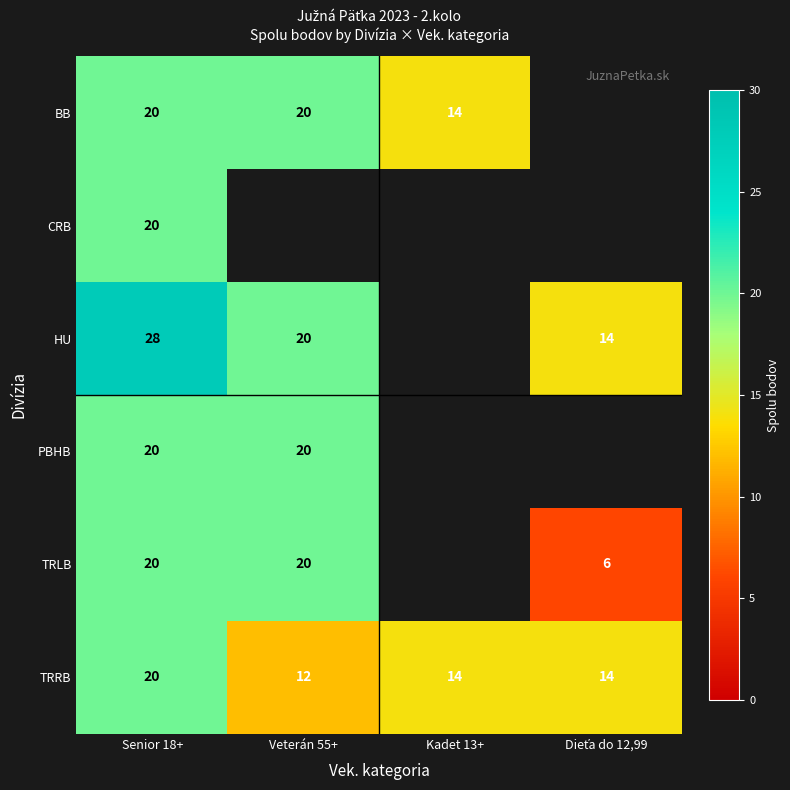

The value of HU at Veterán 55+ is 20. True or false?

True